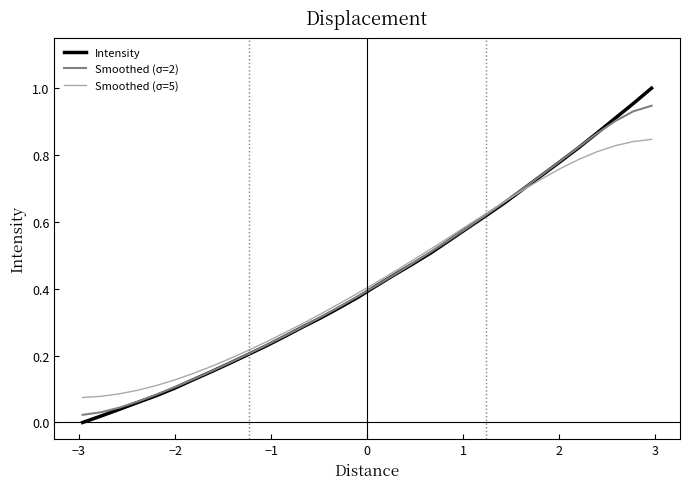

Rank the series by their maximum value, from lowest to highest.

Smoothed (σ=5), Smoothed (σ=2), Intensity